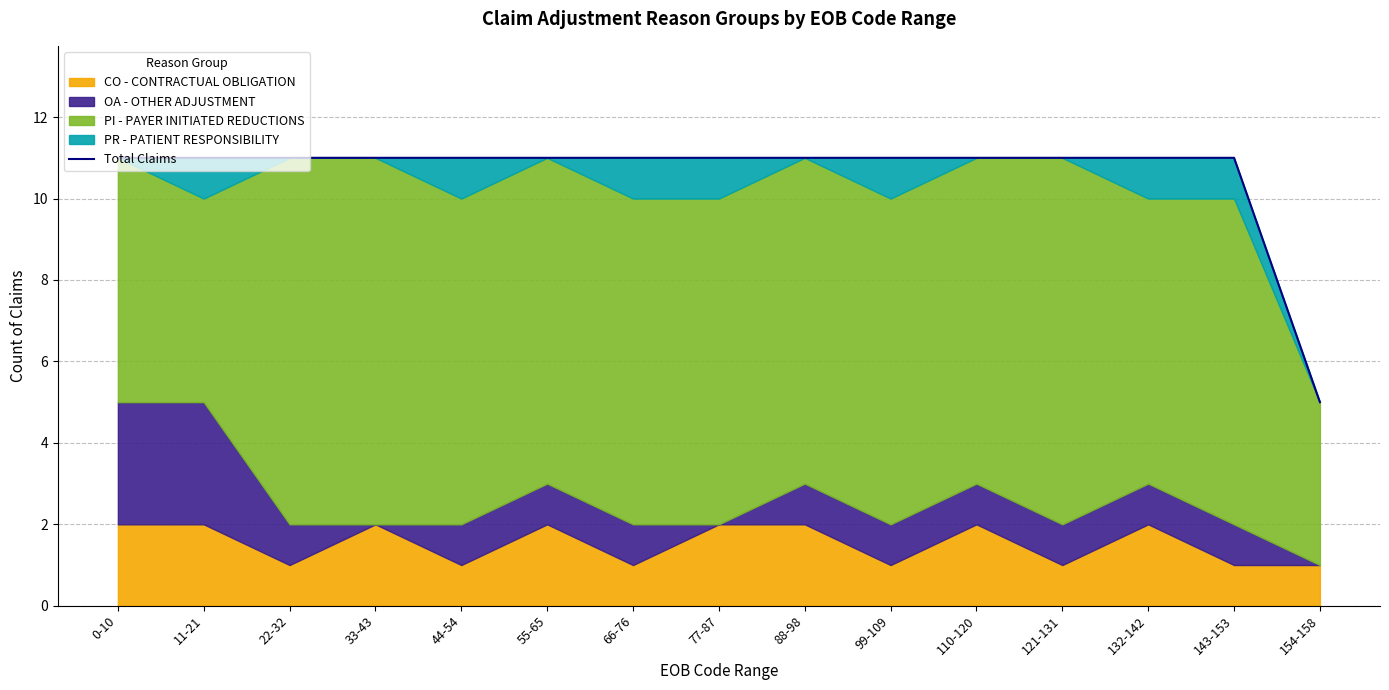

Does the chart display data point markers on the line(s)?

No